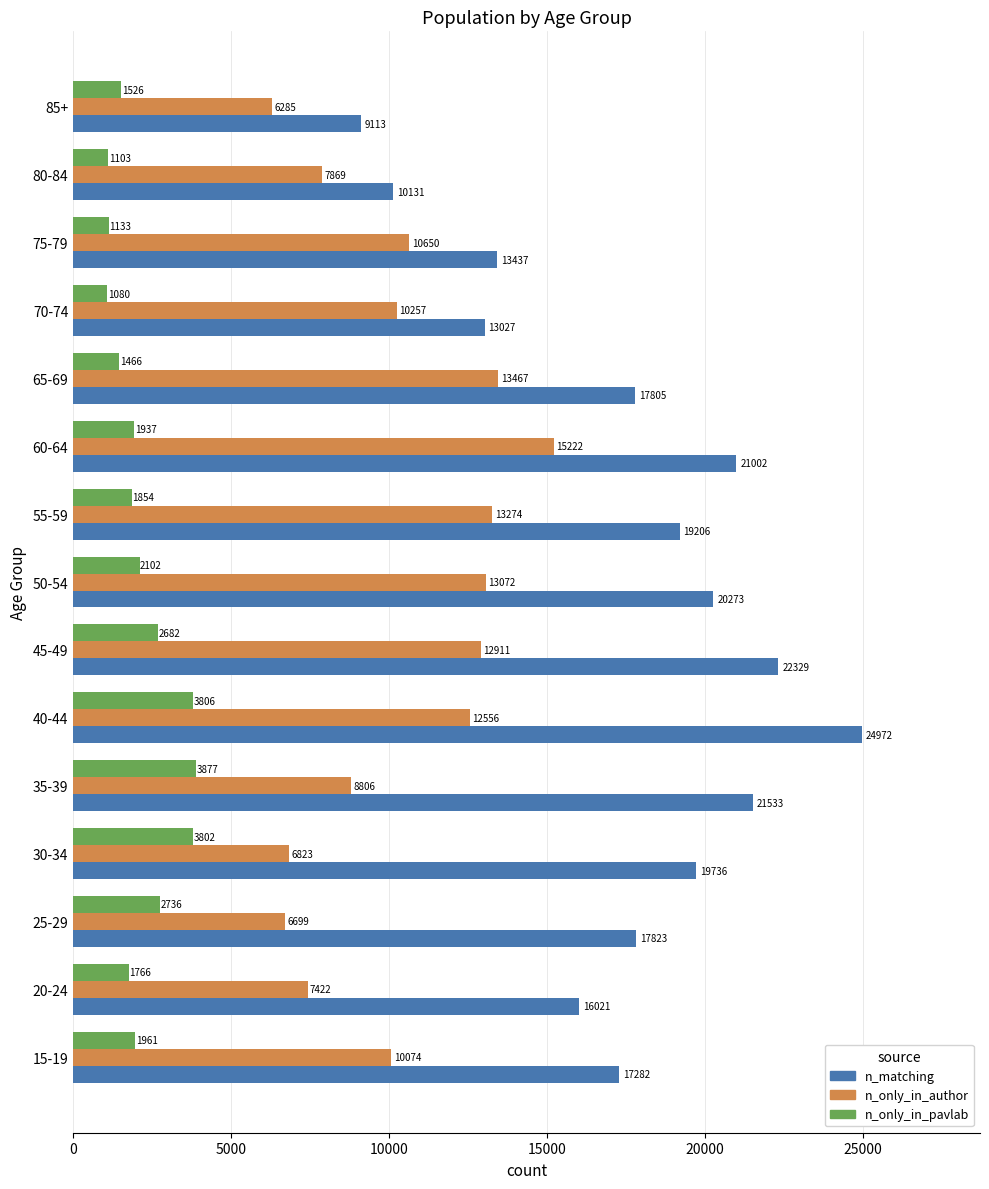

What is the difference between the second highest and second lowest values in the n_only_in_pavlab series?

2703